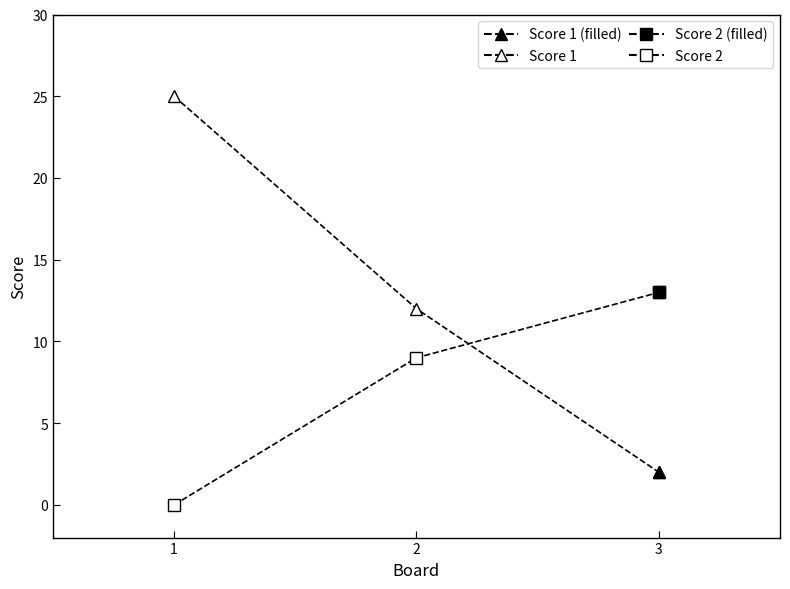

What is the difference between the maximum and minimum values in the Score 2 series?

13